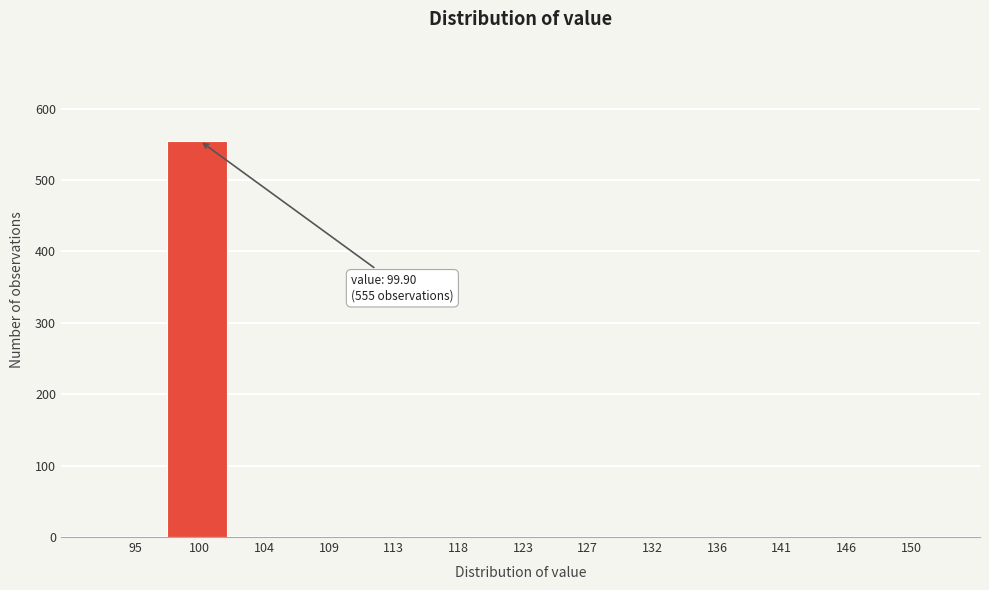

Reading left to right, what are all the values shown in this chart?

95=0	100=555	104=0	109=0	113=0	118=0	123=0	127=0	132=0	136=0	141=0	146=0	150=0